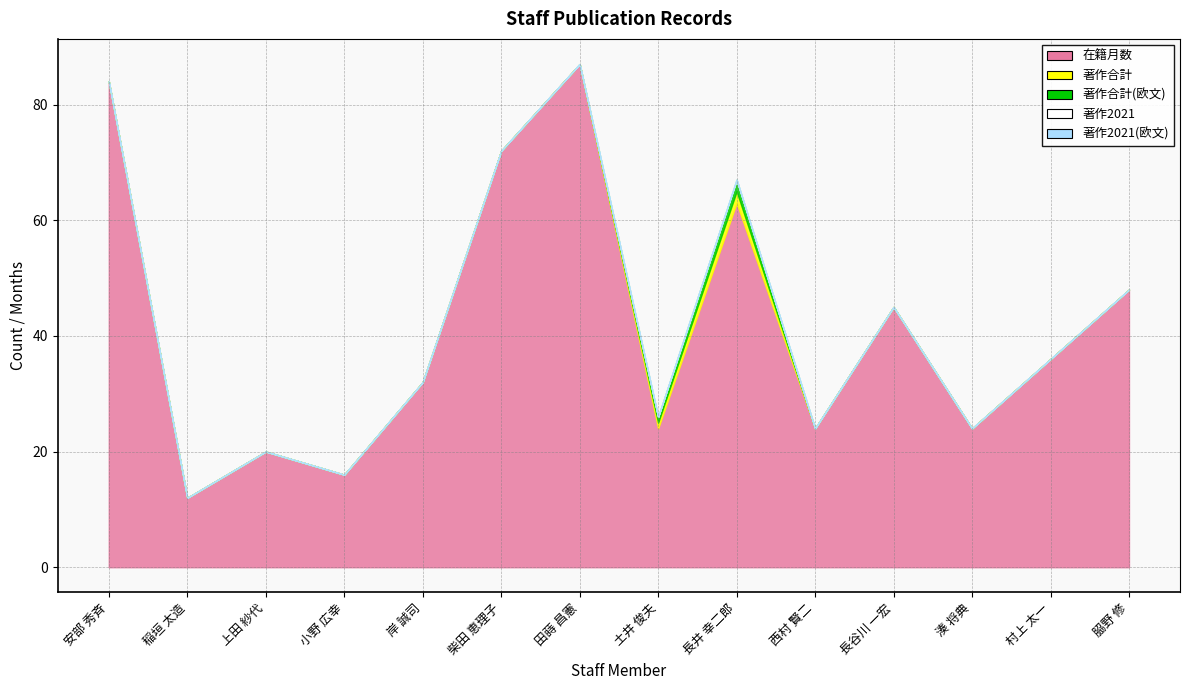

What is the label of the 3rd point from the left?

上田 紗代